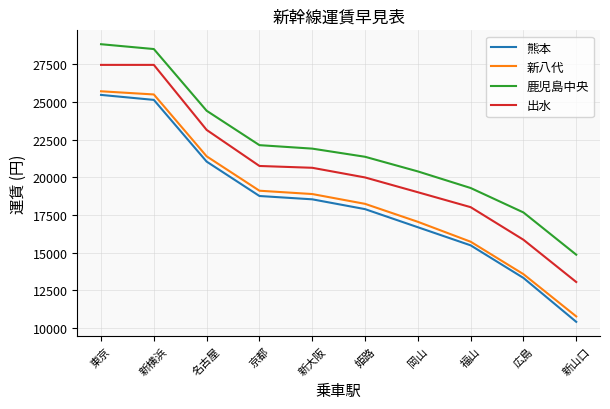

Is it true that 出水 equals 20750 at 京都?

True